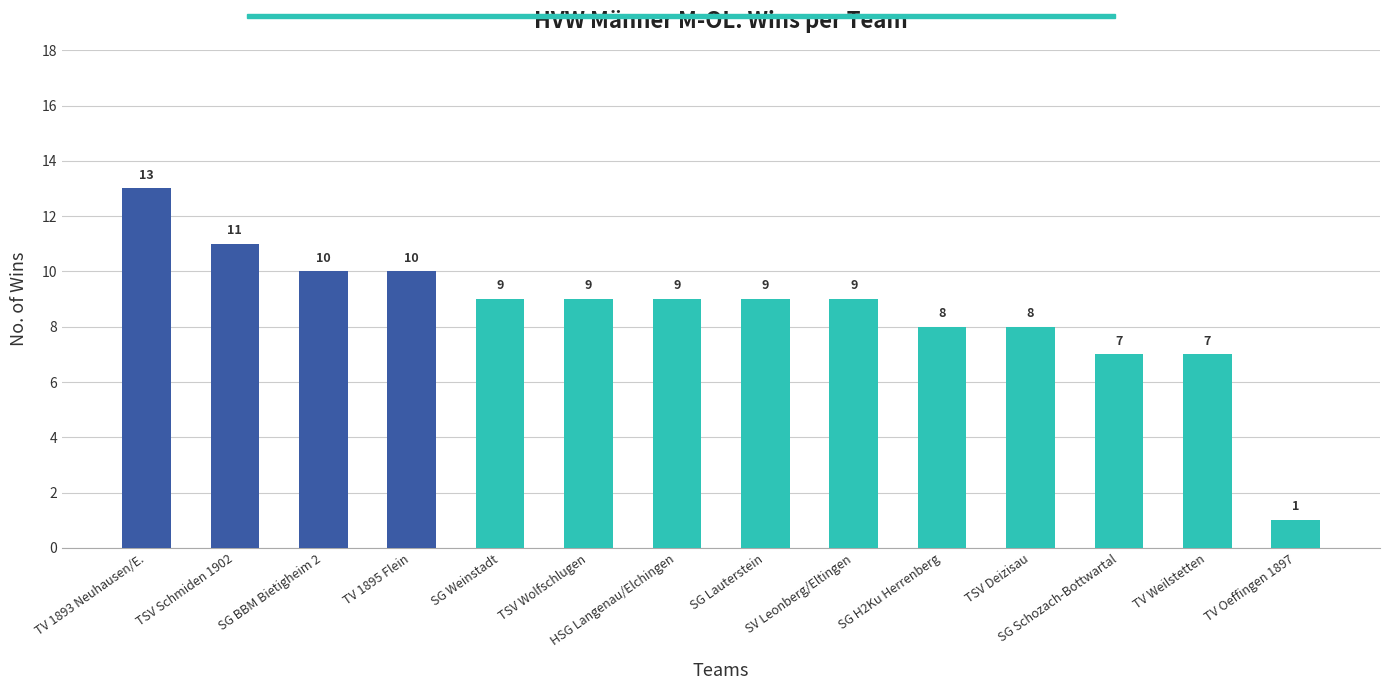

Approximately how many times larger is the value at TSV Deizisau compared to HSG Langenau/Elchingen?

0.9